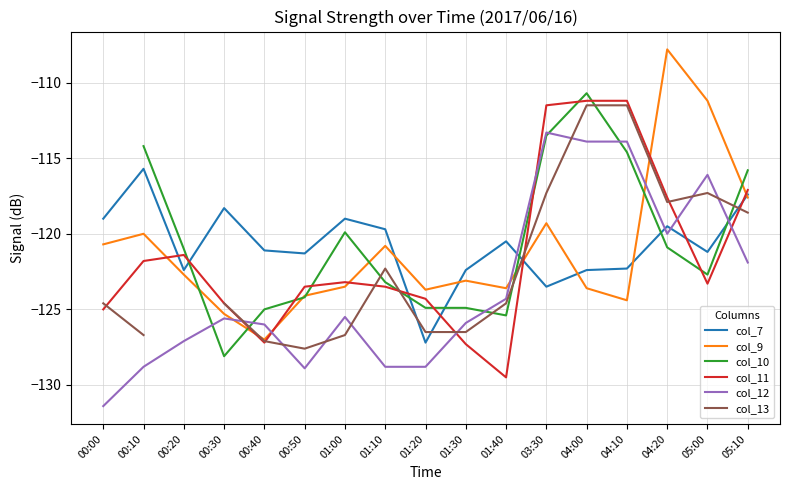

At which category does col_7 reach its first local peak?

00:10